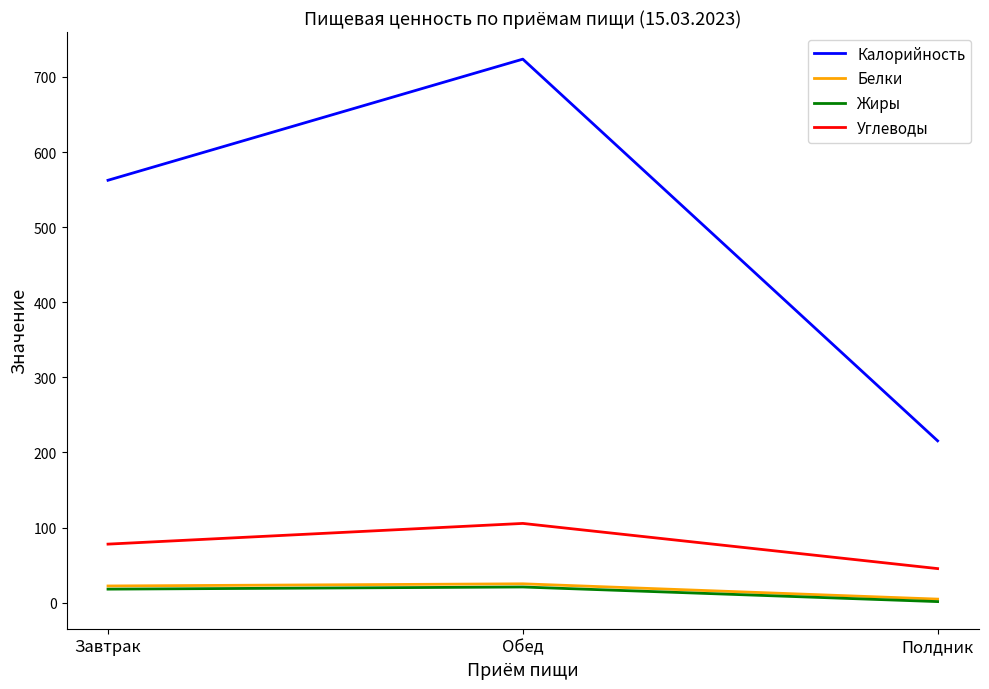

What is the difference between the second highest and minimum values in the Жиры series?

16.6